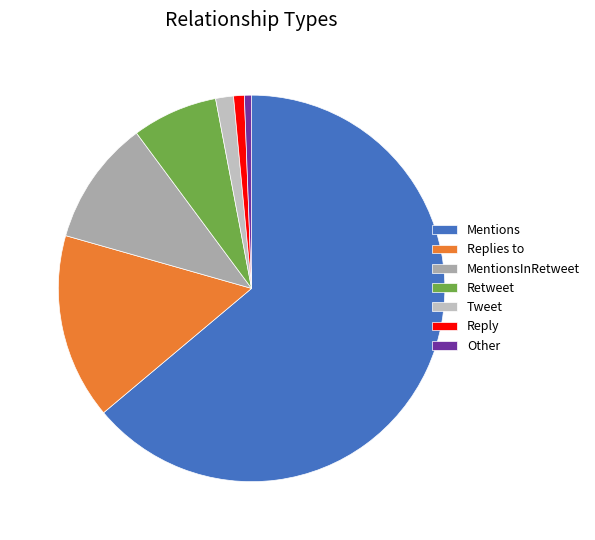

What percentage is the Mentions slice, to the nearest percent?

64%